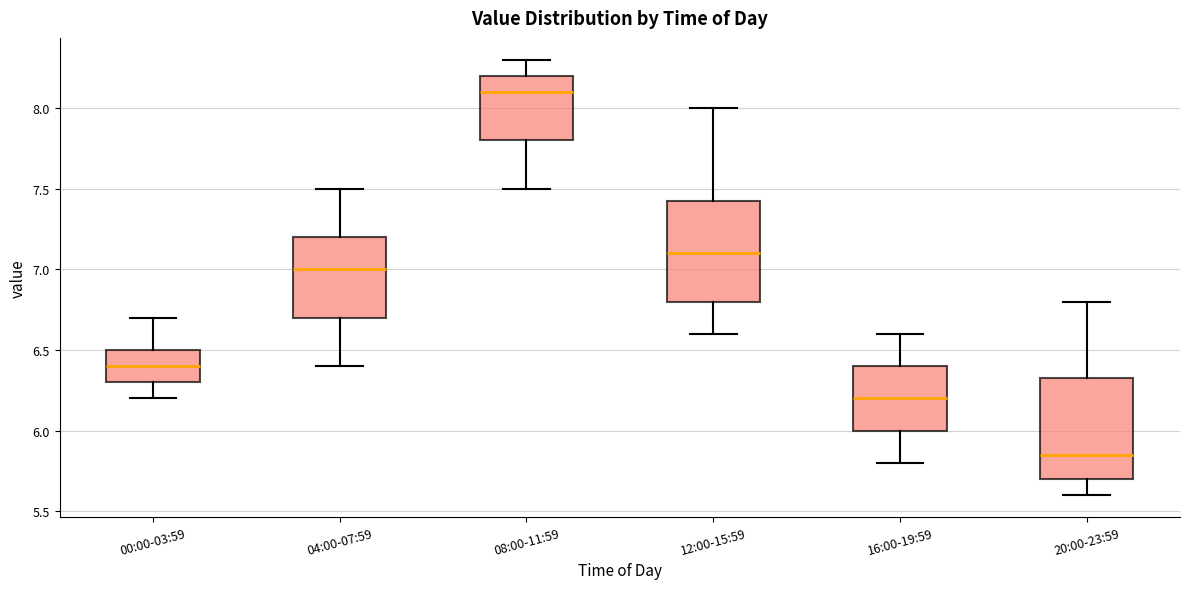

Reading left to right, read every box against the y-axis: the position of its median line, the range the box covers, and the ends of its whiskers. The values are not printed on the chart, so give them approximately, as read against the axis.

00:00-03:59: median 6.40, box 6.30 to 6.50, whiskers 6.20 to 6.70
04:00-07:59: median 7.00, box 6.70 to 7.20, whiskers 6.40 to 7.50
08:00-11:59: median 8.10, box 7.80 to 8.20, whiskers 7.50 to 8.30
12:00-15:59: median 7.10, box 6.80 to 7.45, whiskers 6.60 to 8.00
16:00-19:59: median 6.20, box 6.00 to 6.40, whiskers 5.80 to 6.60
20:00-23:59: median 5.85, box 5.70 to 6.35, whiskers 5.60 to 6.80